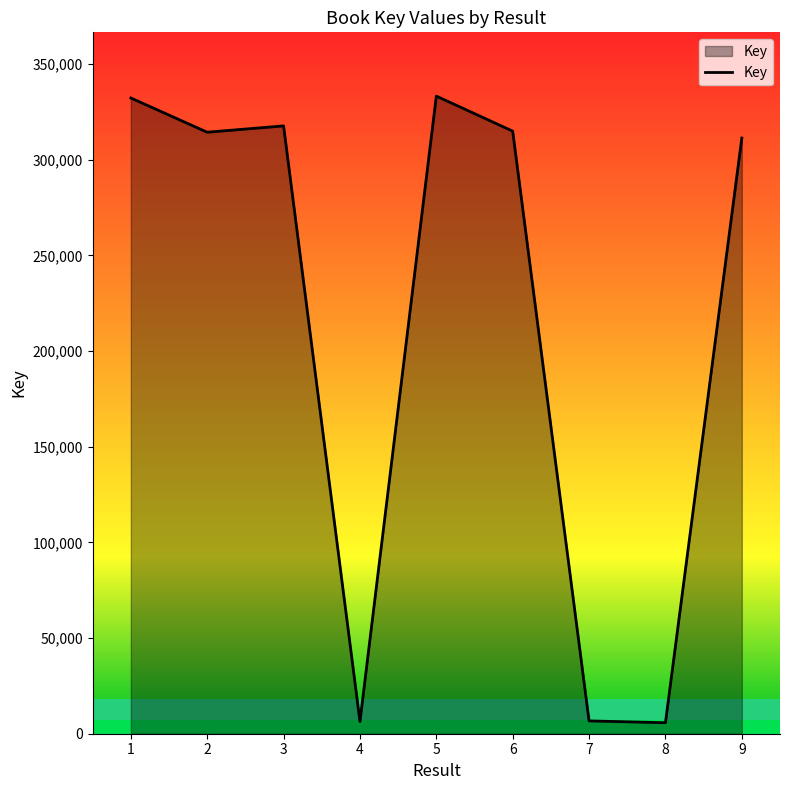

What is the greatest value displayed?

333232